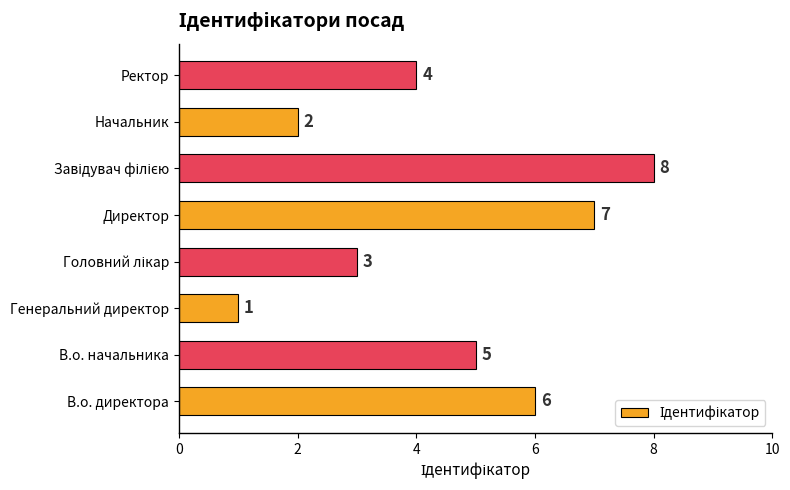

Reading top to bottom, extract all data points from this chart.

4	2	8	7	3	1	5	6